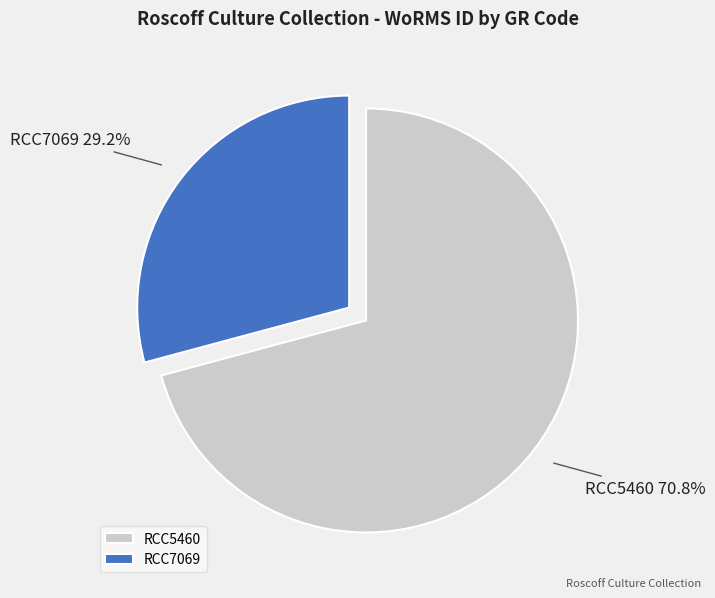

What percentage do RCC7069 and RCC5460 together represent?

100.0%